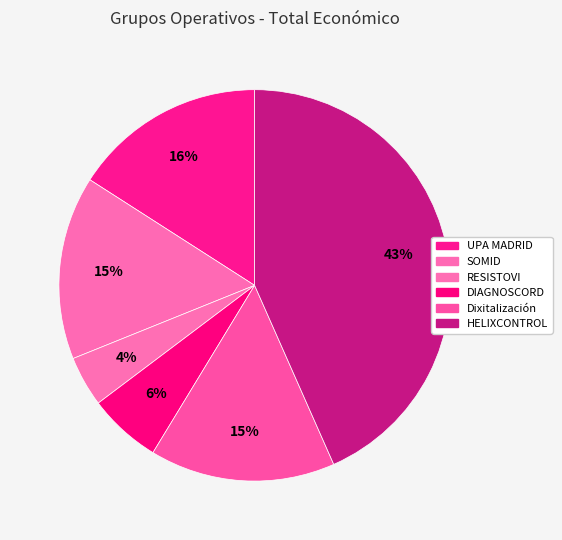

Which category has the biggest portion of the pie?

HELIXCONTROL